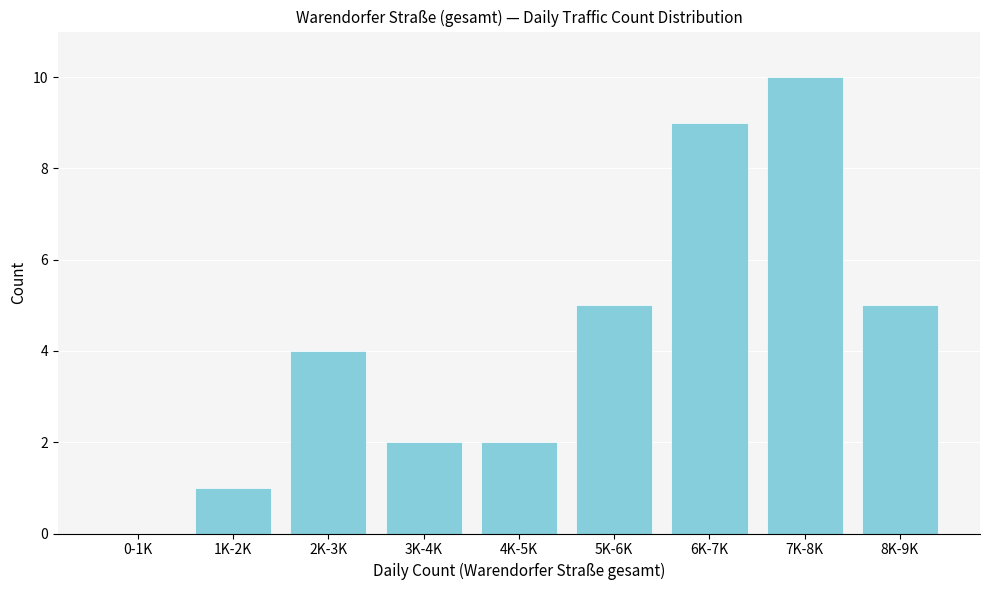

Reading left to right, transcribe all the data shown in this chart.

0-1K=0	1K-2K=1	2K-3K=4	3K-4K=2	4K-5K=2	5K-6K=5	6K-7K=9	7K-8K=10	8K-9K=5